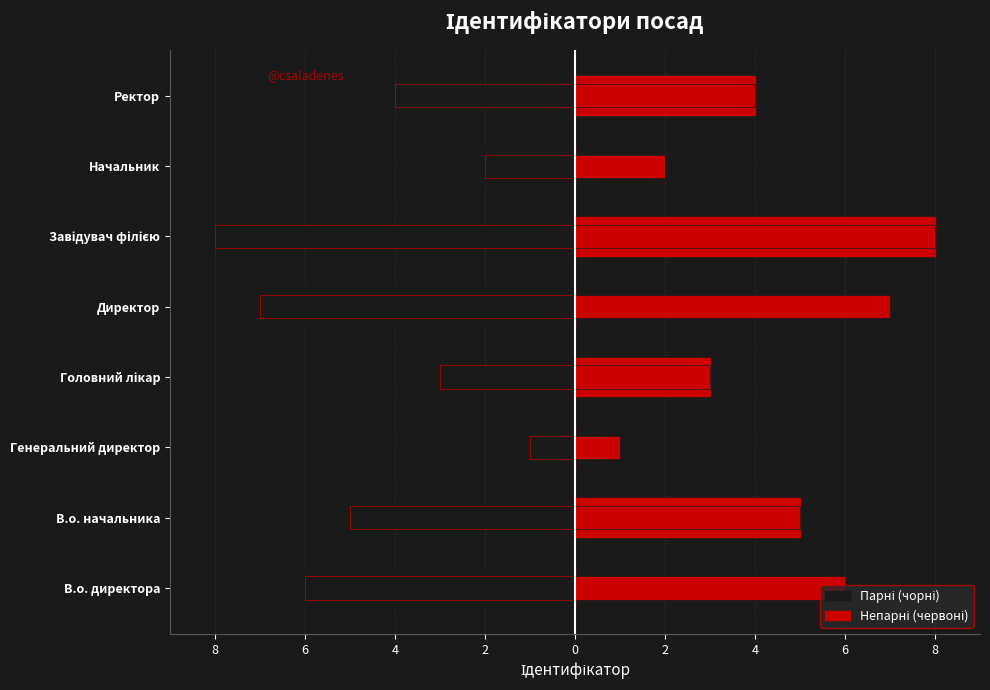

Is it true that Парні (чорні) equals 0 at Головний лікар?

True